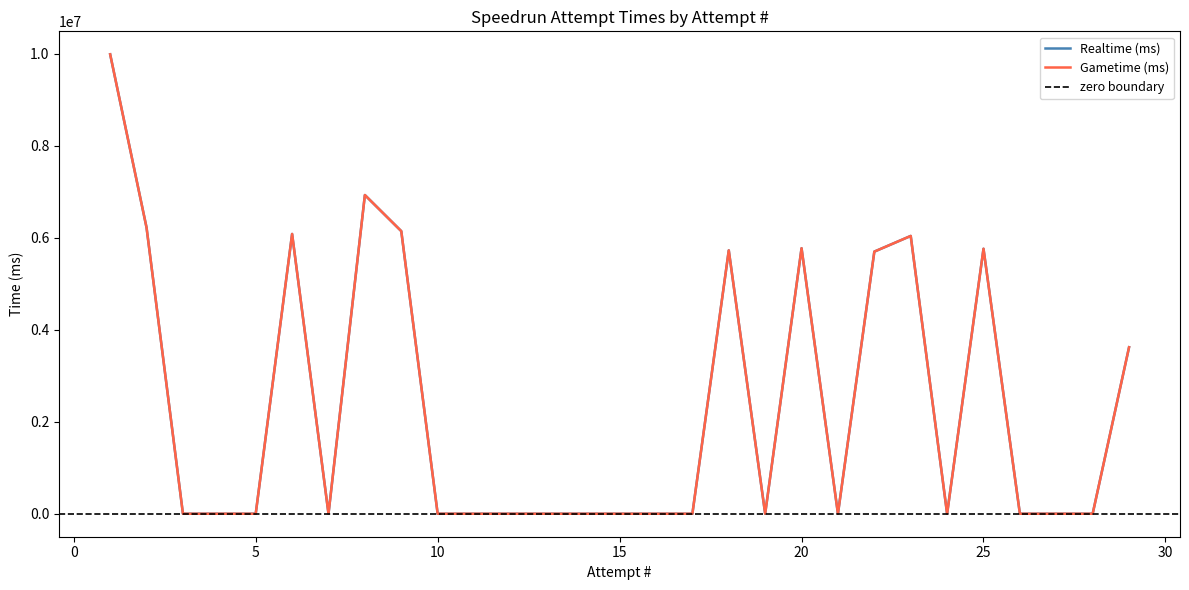

What is the highest value of the Realtime (ms) series?

9992653